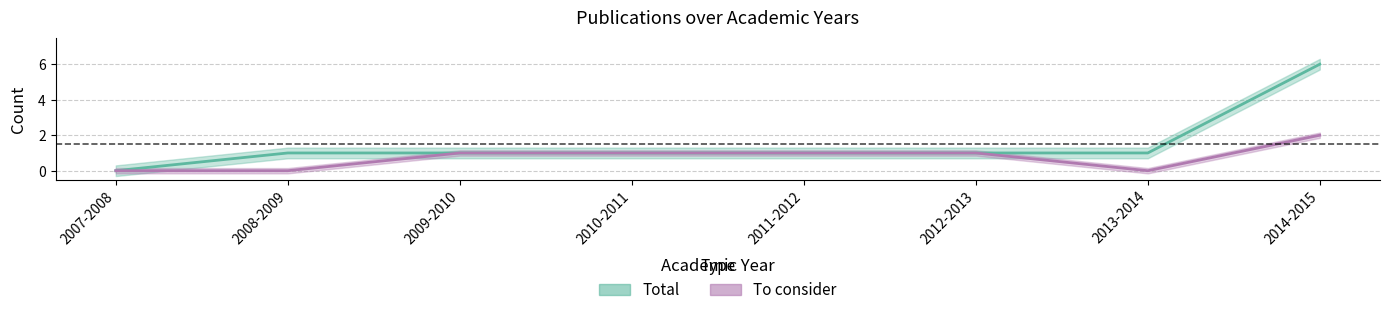

How many interior local valleys does the To consider series have?

1